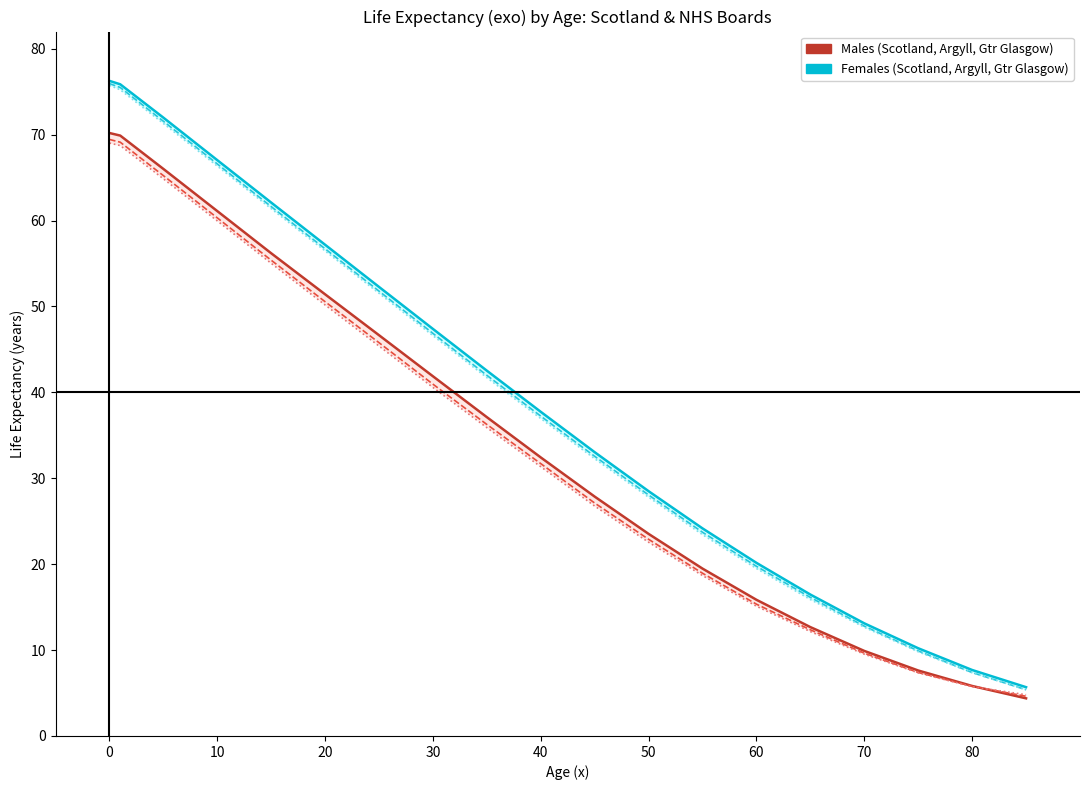

True or false: Argyll & Clyde Males exo has more than 2 interior local peaks.

False